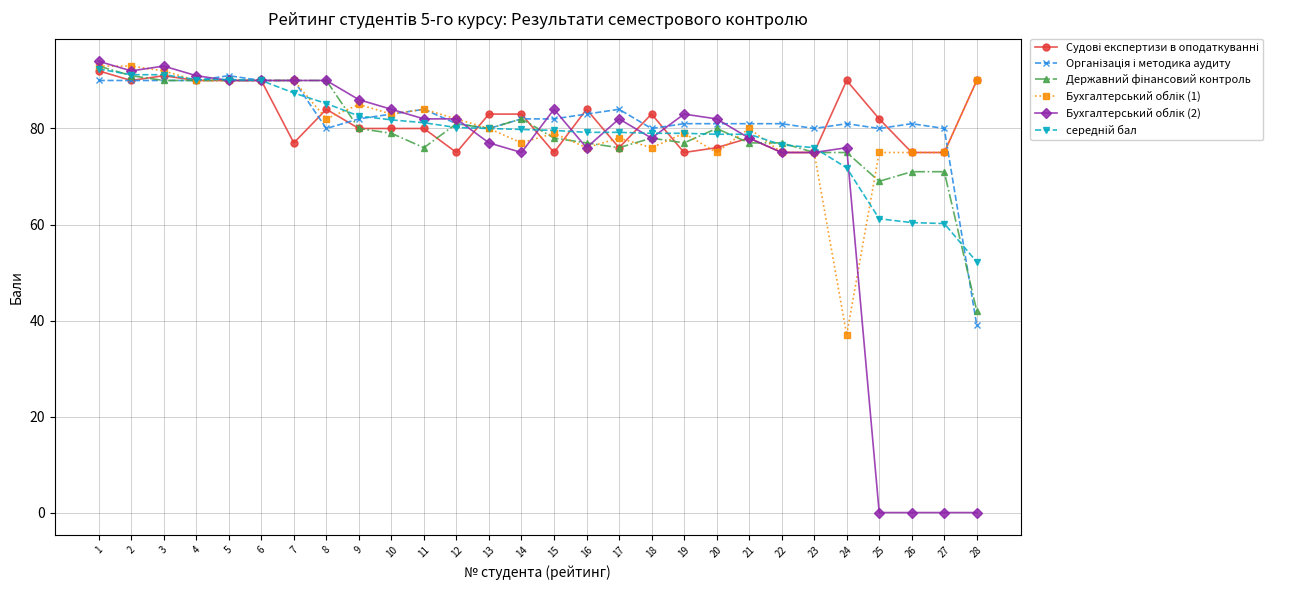

What is the greatest value displayed?

94.0